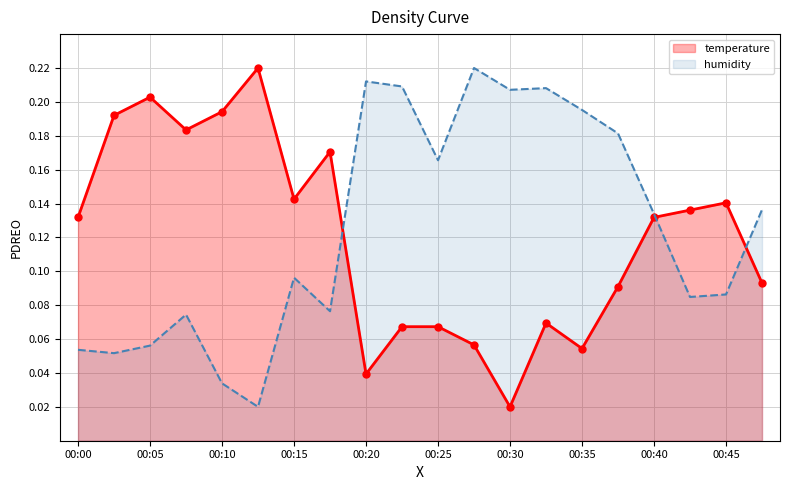

How many interior local peaks does the humidity series have?

5